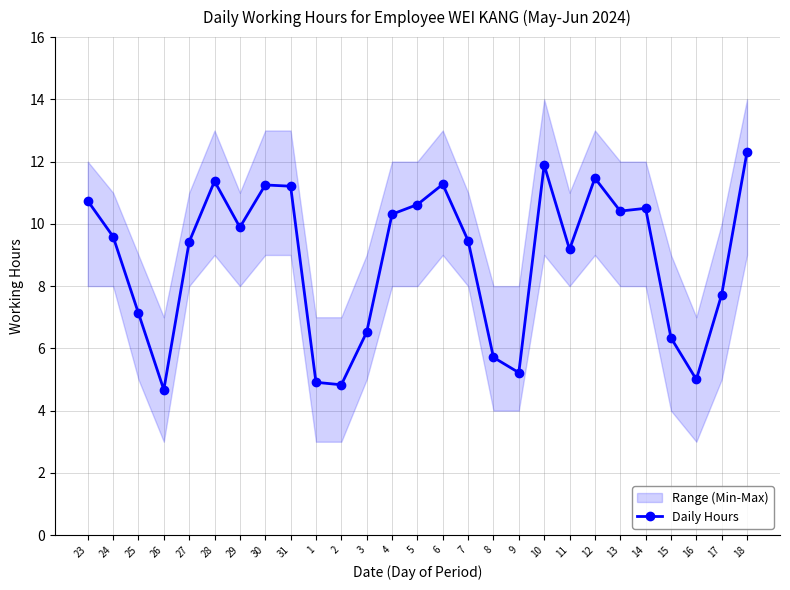

The value at 23 is 10.7. True or false?

True